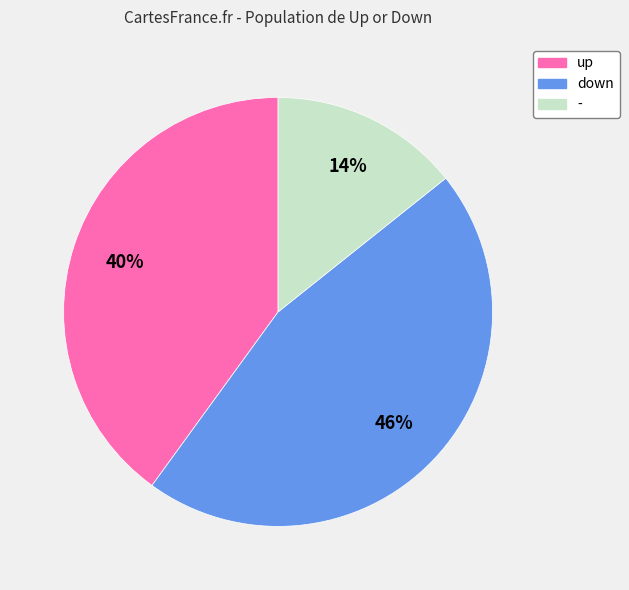

To the nearest percent, what is the average slice percentage?

33%